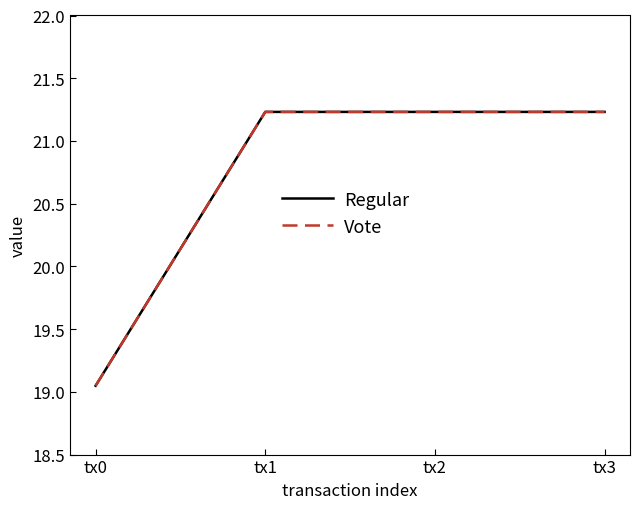

Which series has the largest total across all categories?

Regular